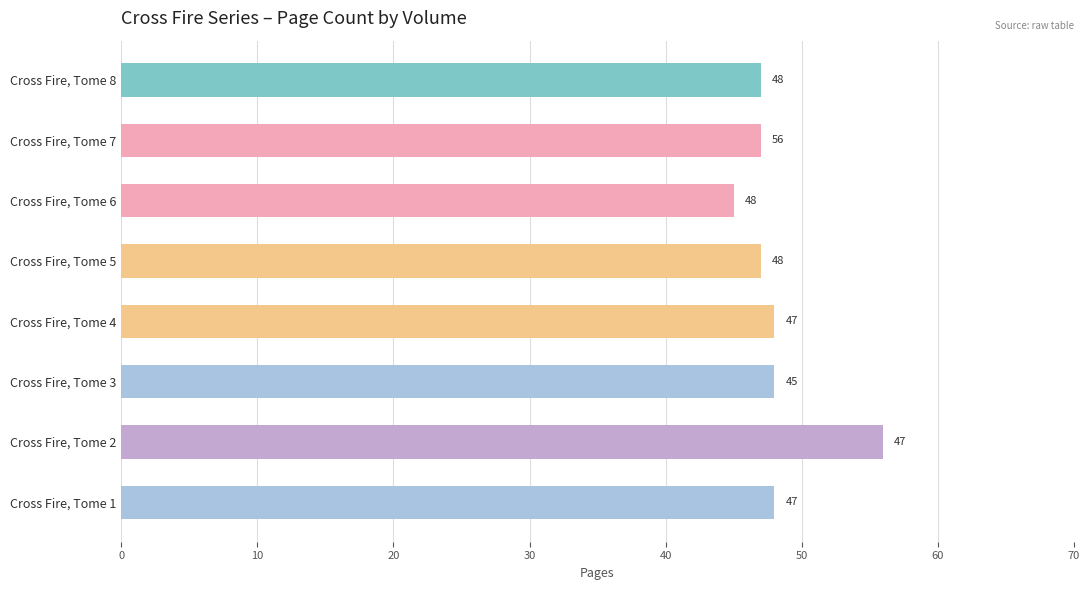

Reading bottom to top, extract all data points from this chart.

Cross Fire, Tome 1=48	Cross Fire, Tome 2=56	Cross Fire, Tome 3=48	Cross Fire, Tome 4=48	Cross Fire, Tome 5=47	Cross Fire, Tome 6=45	Cross Fire, Tome 7=47	Cross Fire, Tome 8=47